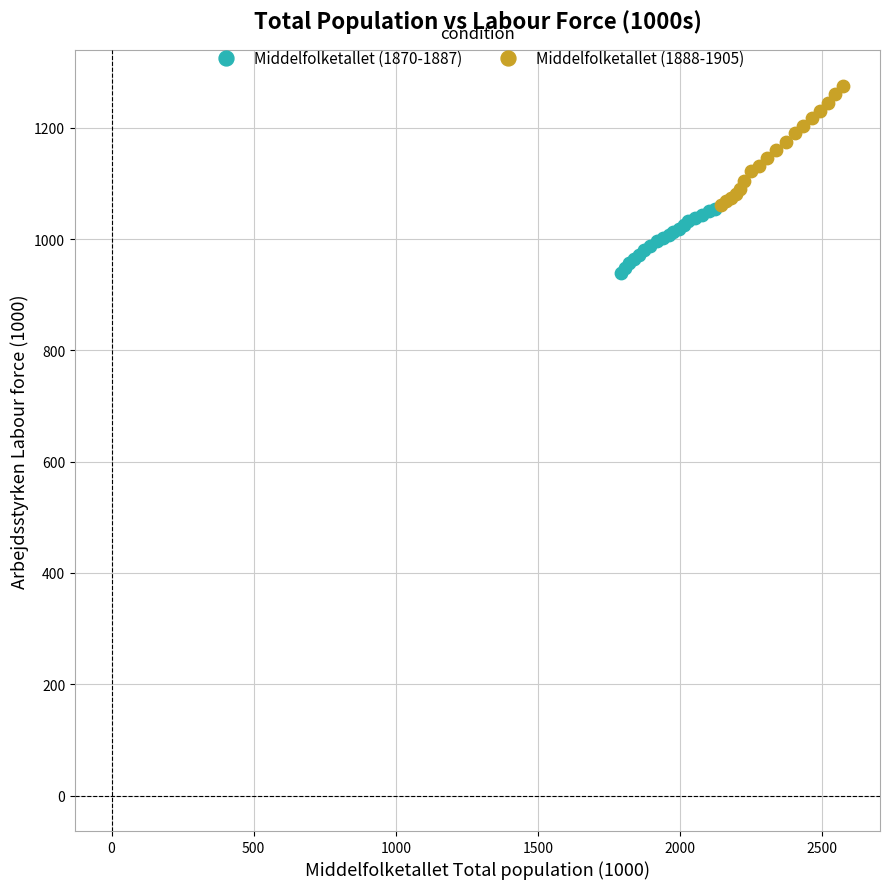

Which series reaches the minimum Y coordinate?

Middelfolketallet (1870-1887)